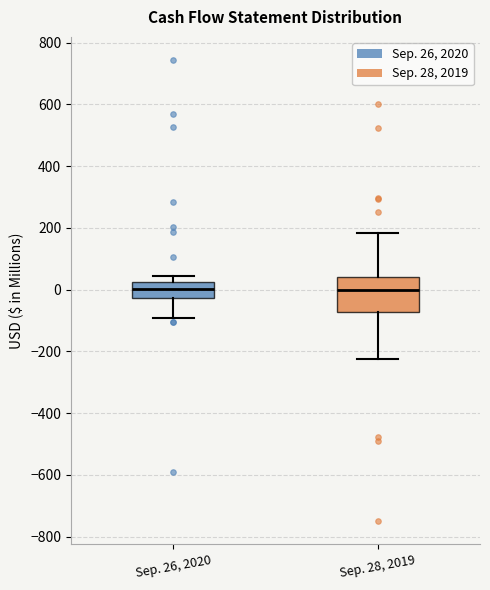

Where is the upper edge of the box for Sep. 26, 2020 on the y-axis? The values are not printed on the chart, so give them approximately, as read against the axis.

20